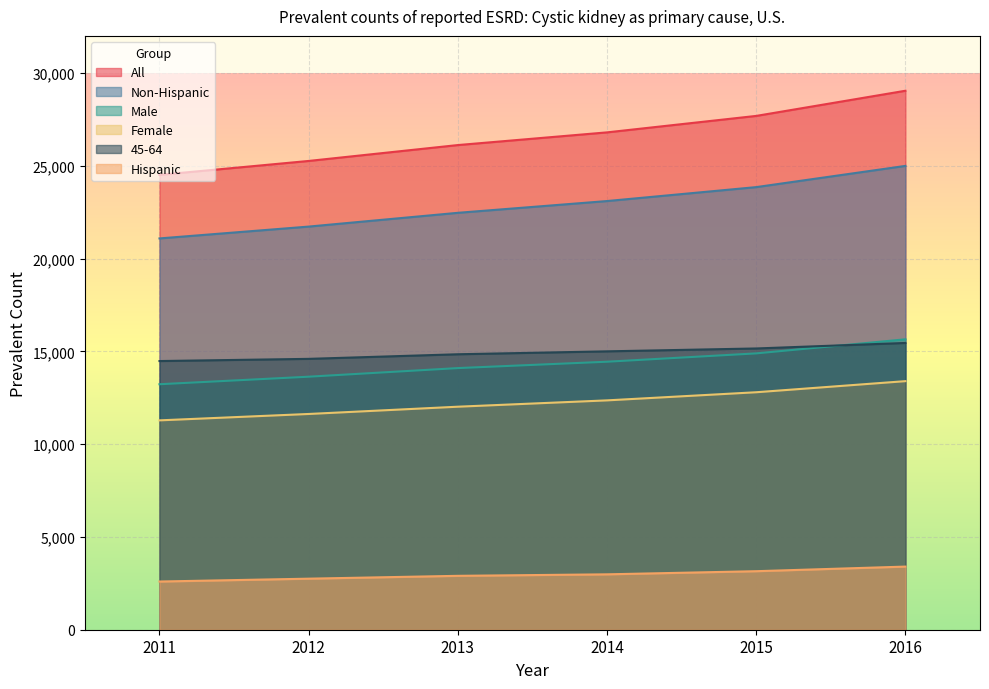

What is the difference between the maximum and minimum values in the Hispanic series?

805